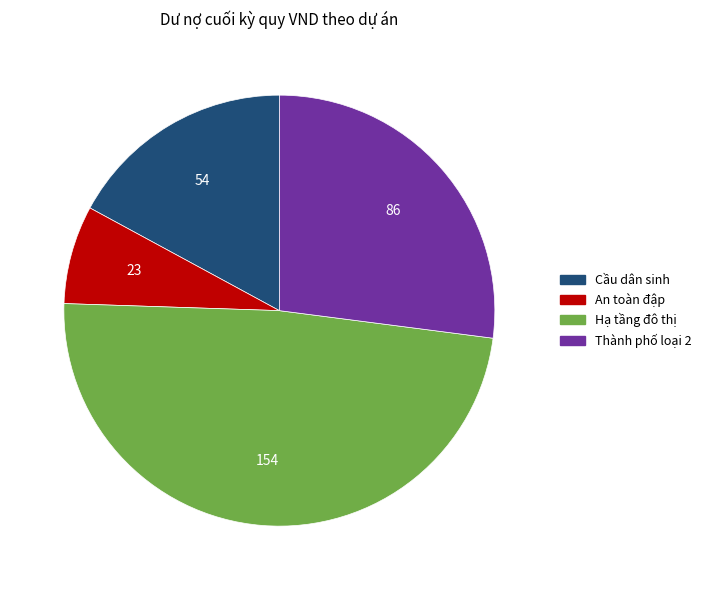

Does Hạ tầng đô thị account for over 50% of the chart?

No